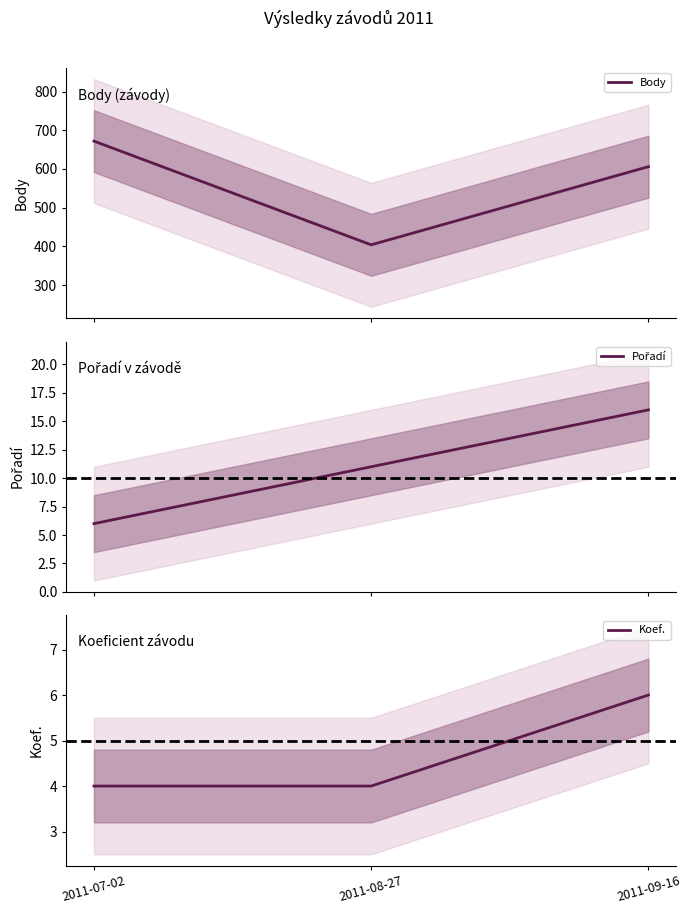

Which series changed the most between 2011-07-02 and 2011-09-16?

Body